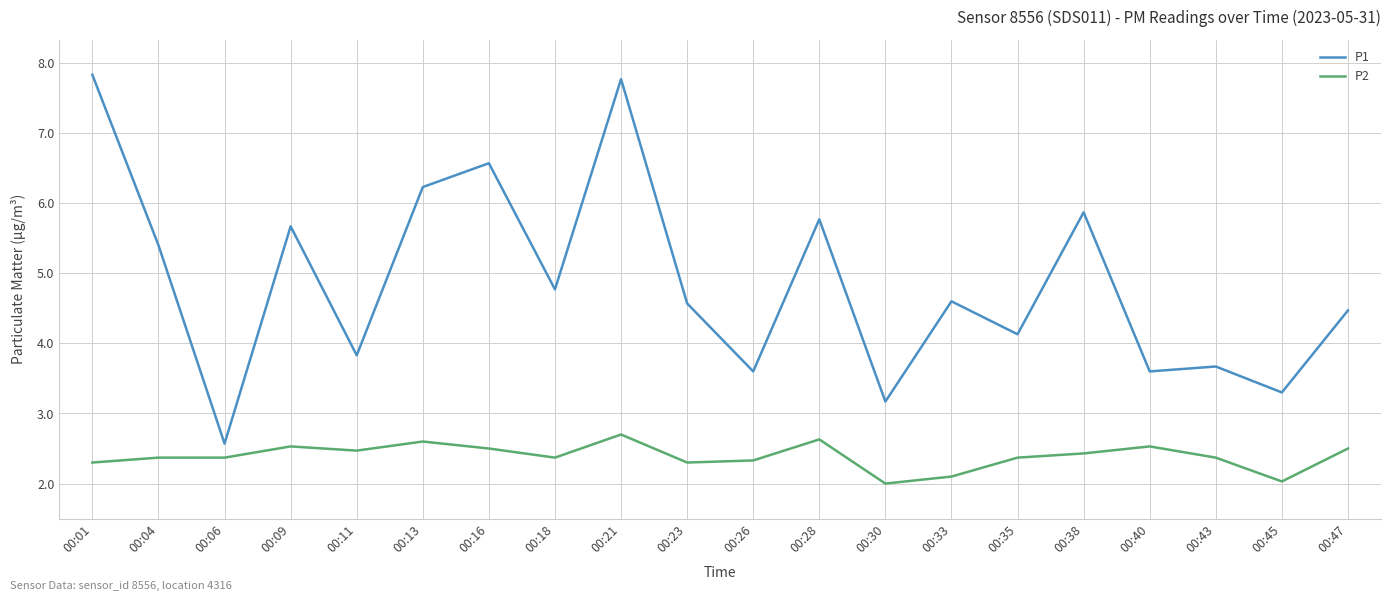

What is the difference between the highest and lowest values at 00:38?

3.4